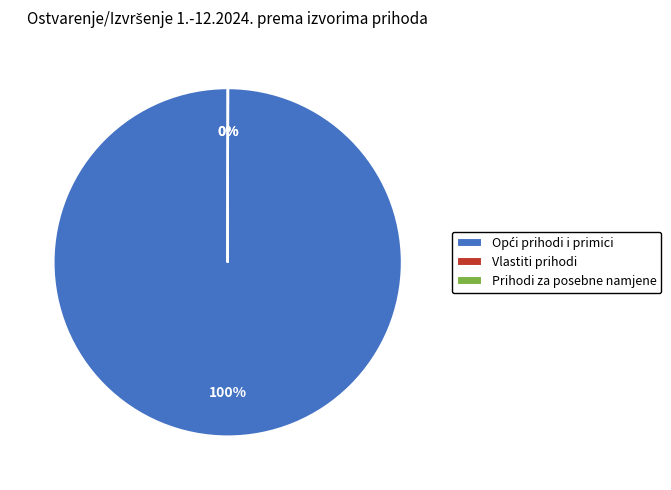

To the nearest percent, what is the average slice percentage?

33%